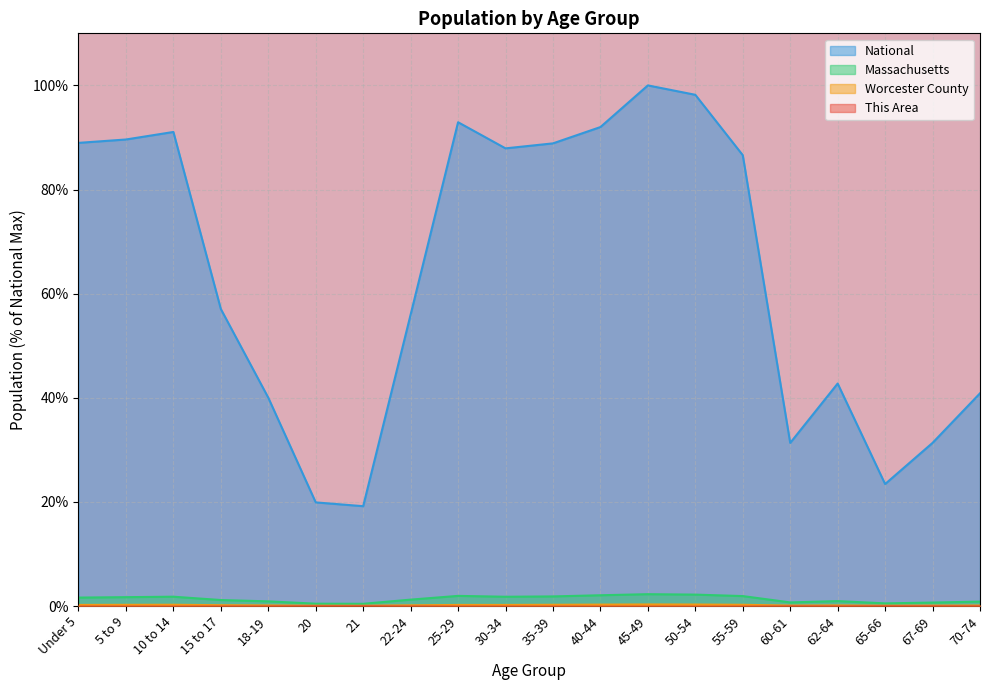

What is the maximum value for Massachusetts?

2.3